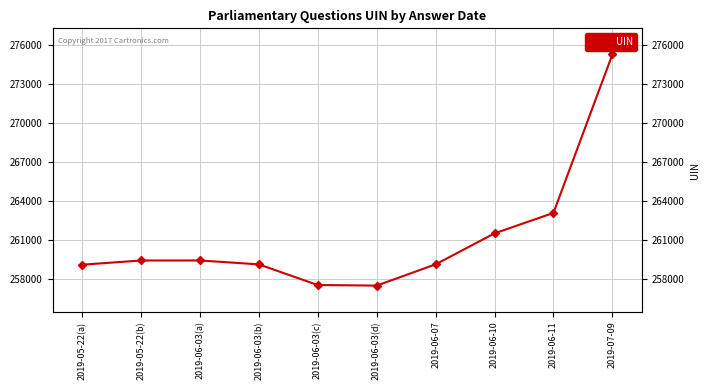

Where is the data nearest to the value 266368?

2019-06-11